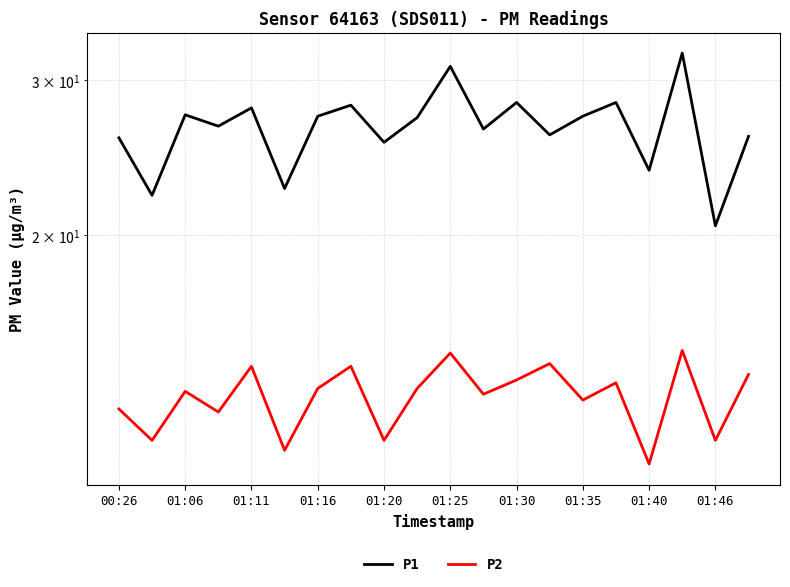

What is the sum of the P1 values at 17 and 15?

60.5